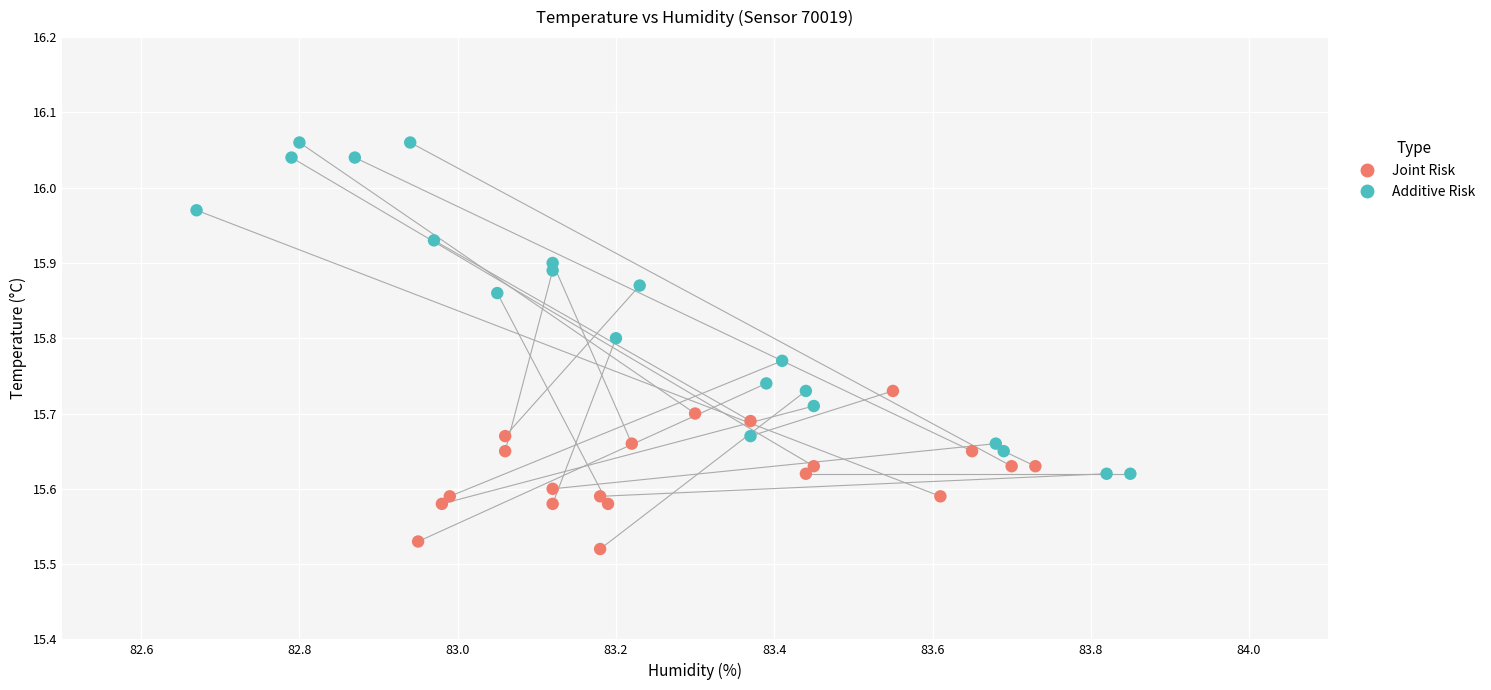

Which series reaches the maximum Y coordinate?

Additive Risk